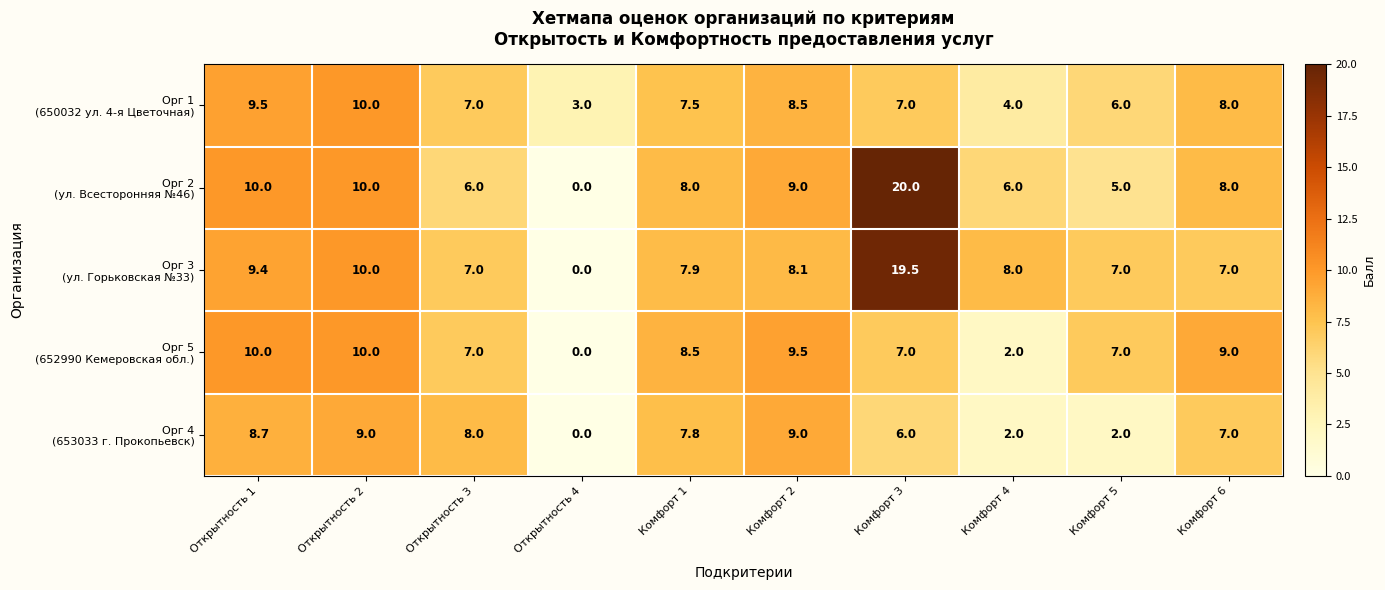

Which category has the highest value across all series?

Комфорт 3